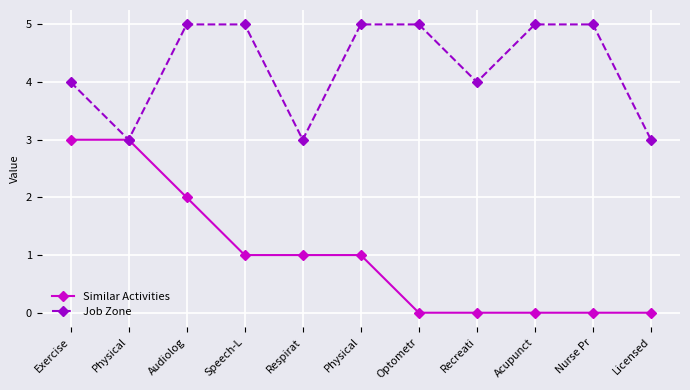

Is the value of Job Zone at Speech-L greater than the value of Similar Activities at Respirat?

Yes